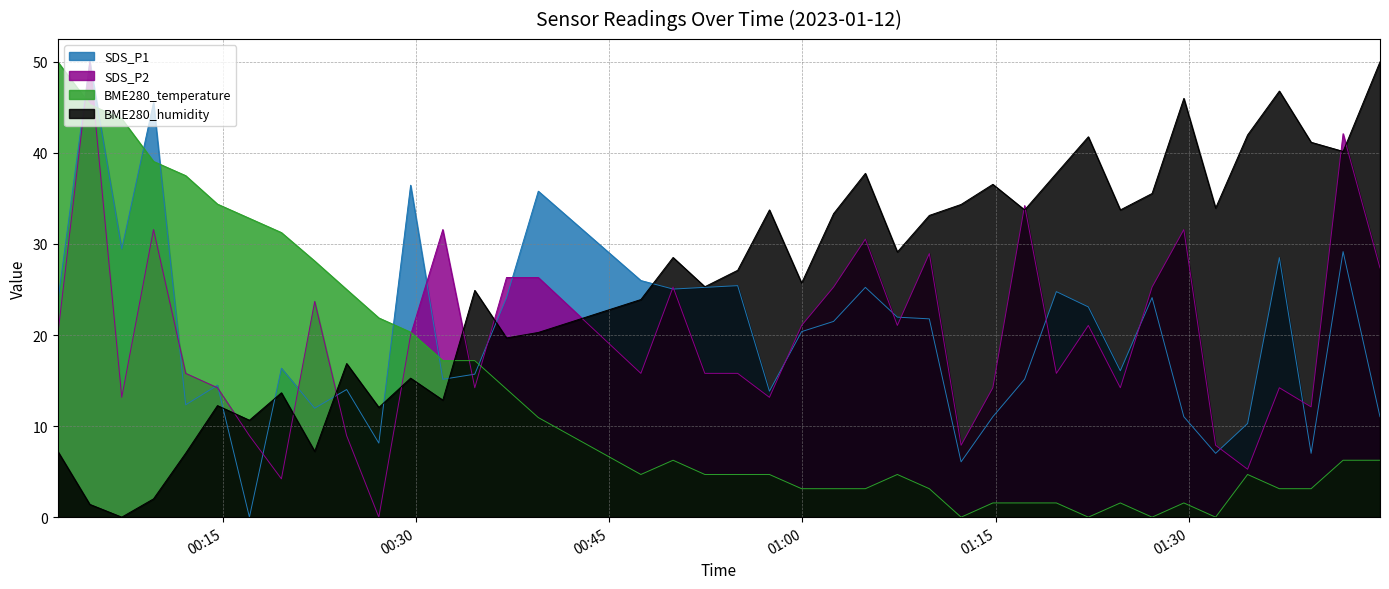

True or false: SDS_P2 has more than 1 points higher than both neighbors.

True